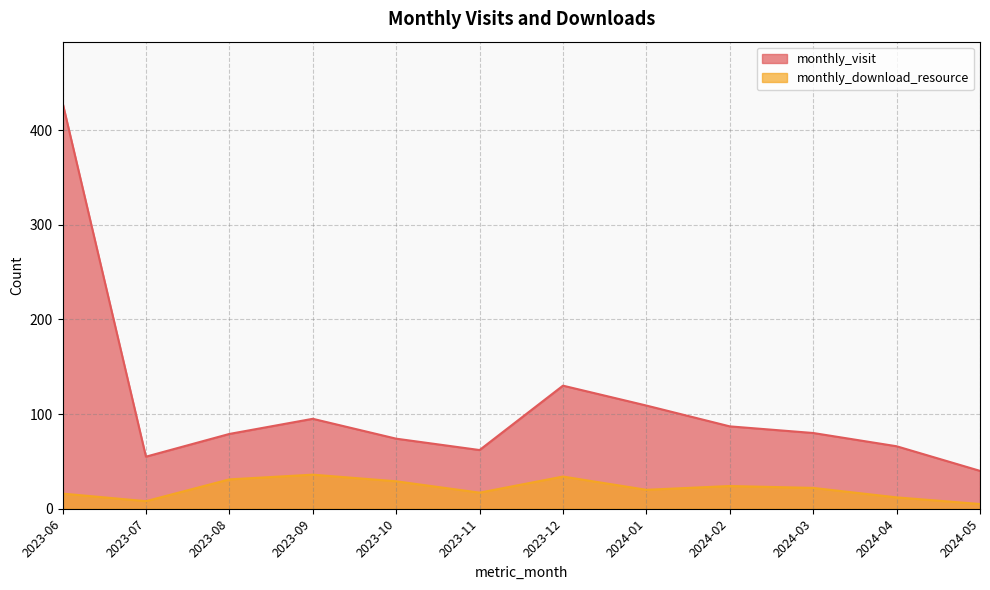

How many data points in monthly_download_resource are less than 22?

6